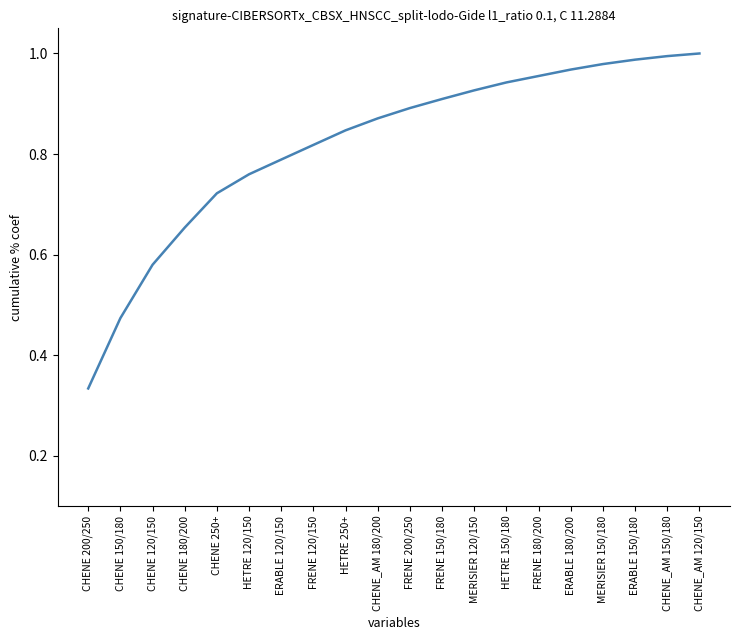

What is the sum of all values?

16.4